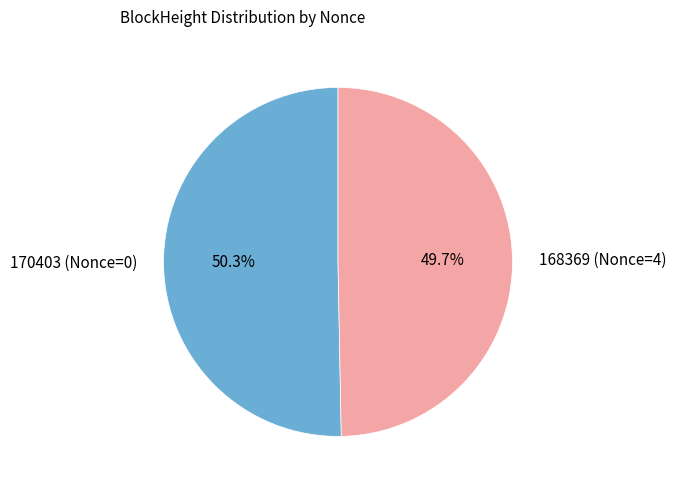

What percentage do 170403 (Nonce=0) and 168369 (Nonce=4) together represent?

100.0%